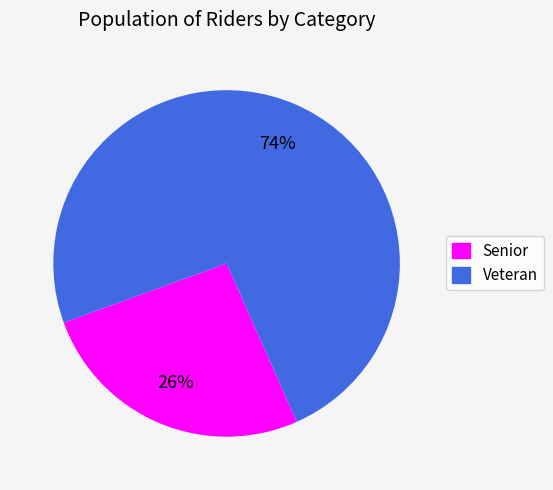

Is there a majority slice in this chart?

Yes